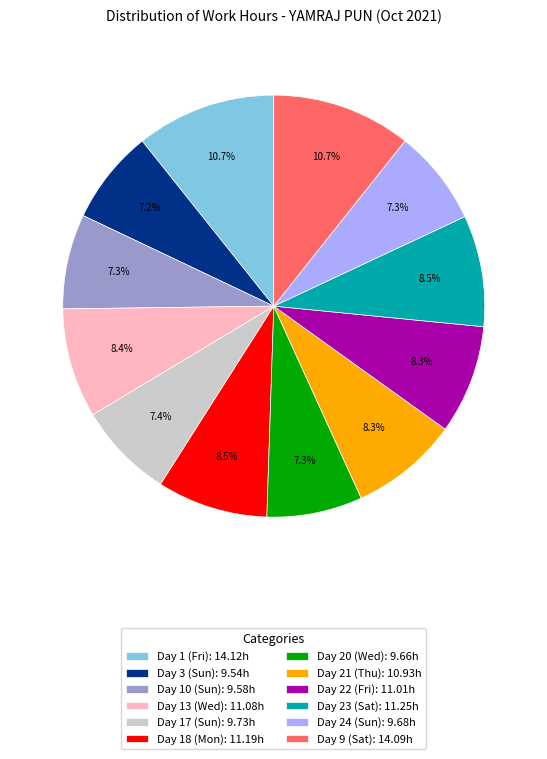

What is the ratio of the value at Day 1 (Fri): 14.12h to the value at Day 10 (Sun): 9.58h?

1.5